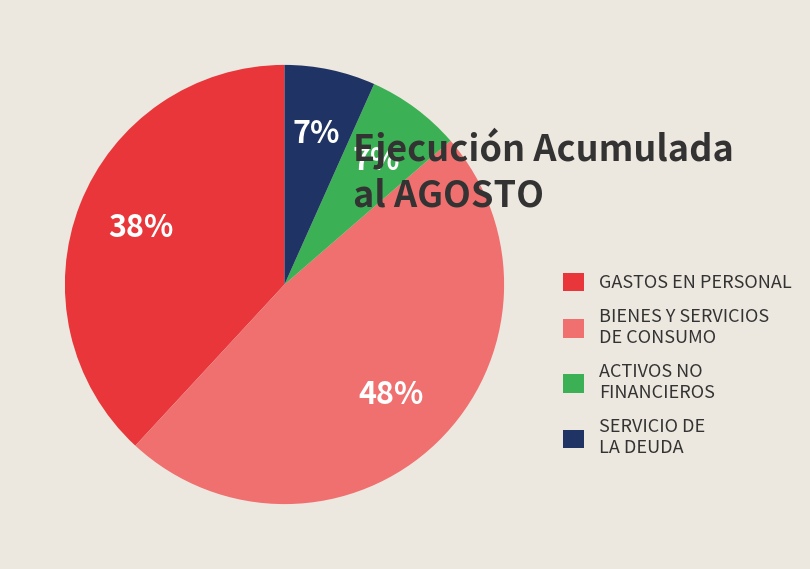

Approximately how many times larger is the value at BIENES Y SERVICIOS DE CONSUMO compared to ACTIVOS NO FINANCIEROS?

6.9